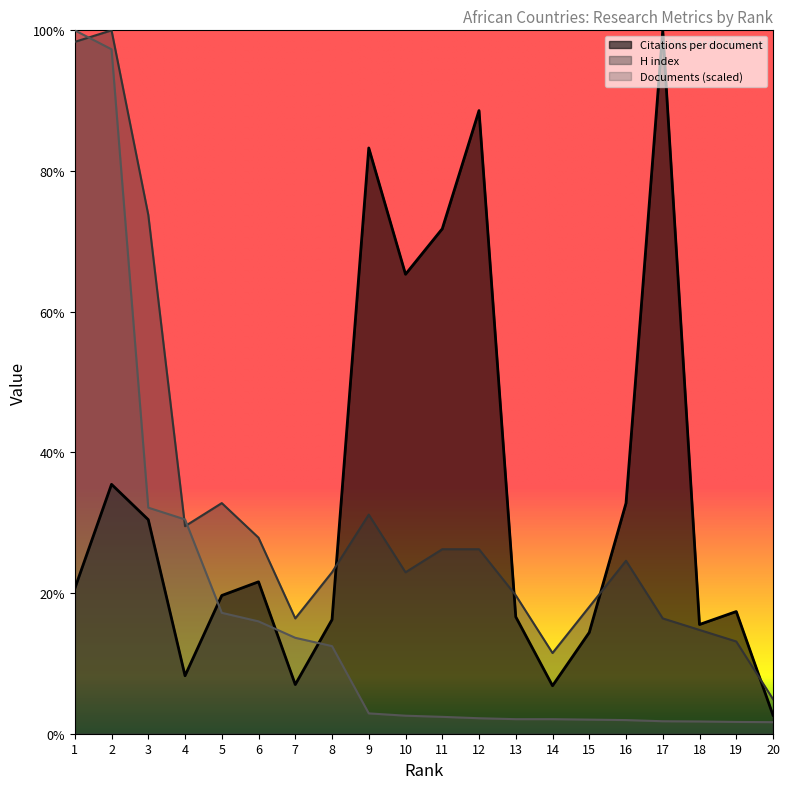

At which label does Documents first exceed 2?

1